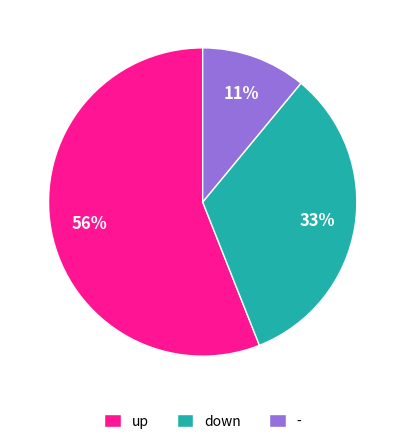

What is the majority slice?

up